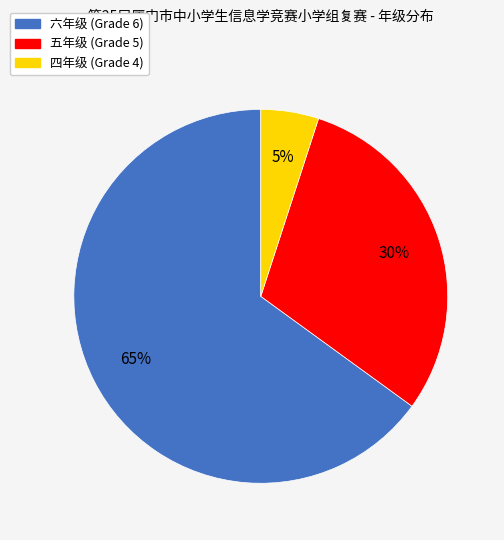

Count the number of slices in the pie.

3